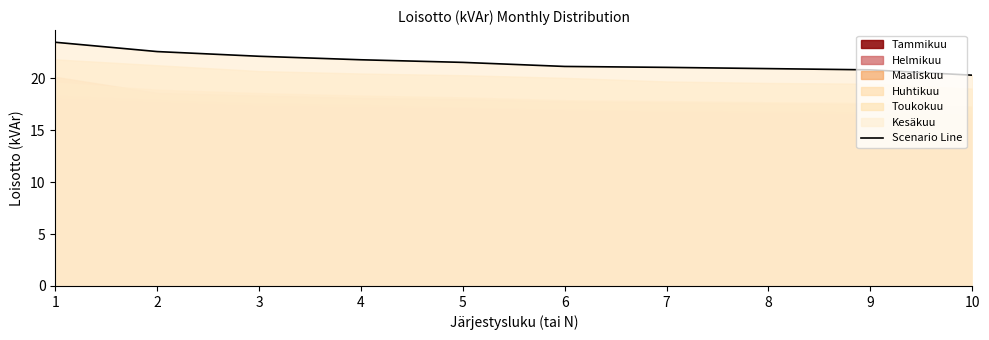

How many data points are less than 21?

3